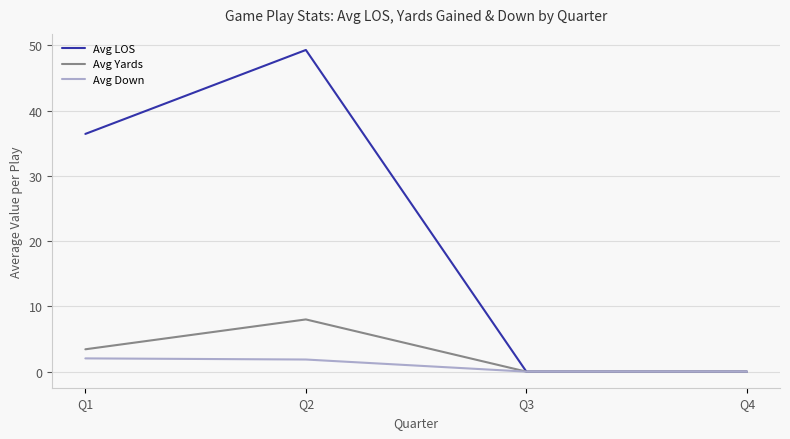

At which label is Avg Yards closest to 4?

Q1